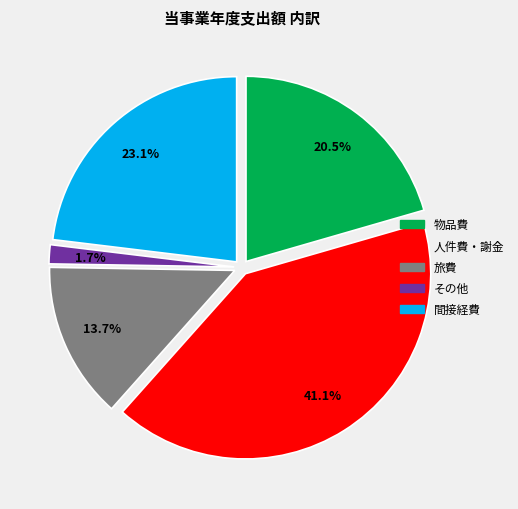

Between 人件費・謝金 and 物品費, which is larger?

人件費・謝金